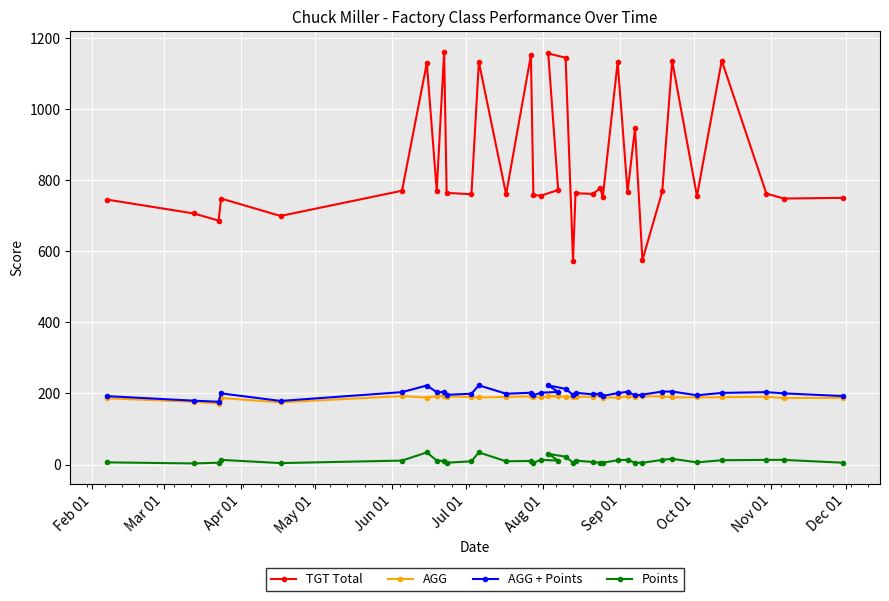

Which series has the largest range (max minus min)?

TGT Total